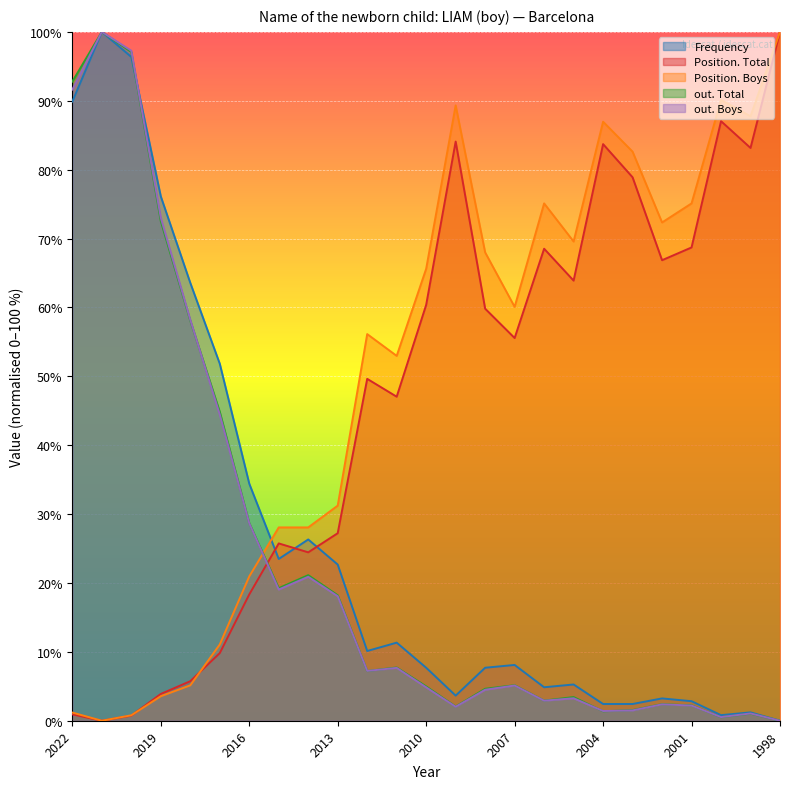

How many lines are shown in the chart?

5